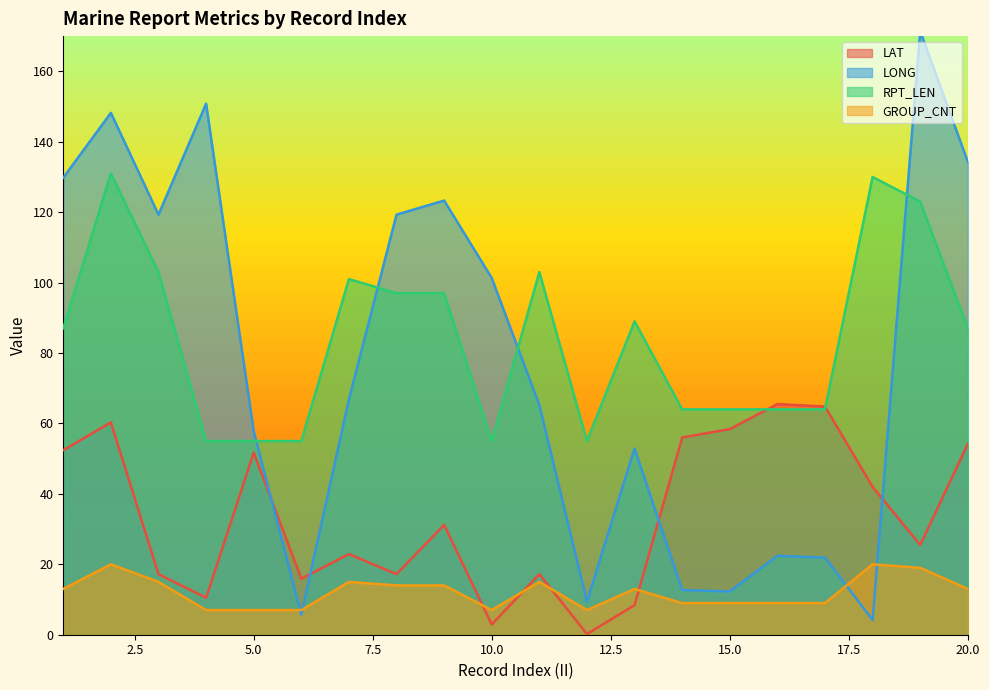

What is the difference between the second highest and minimum values in the RPT_LEN series?

75.0